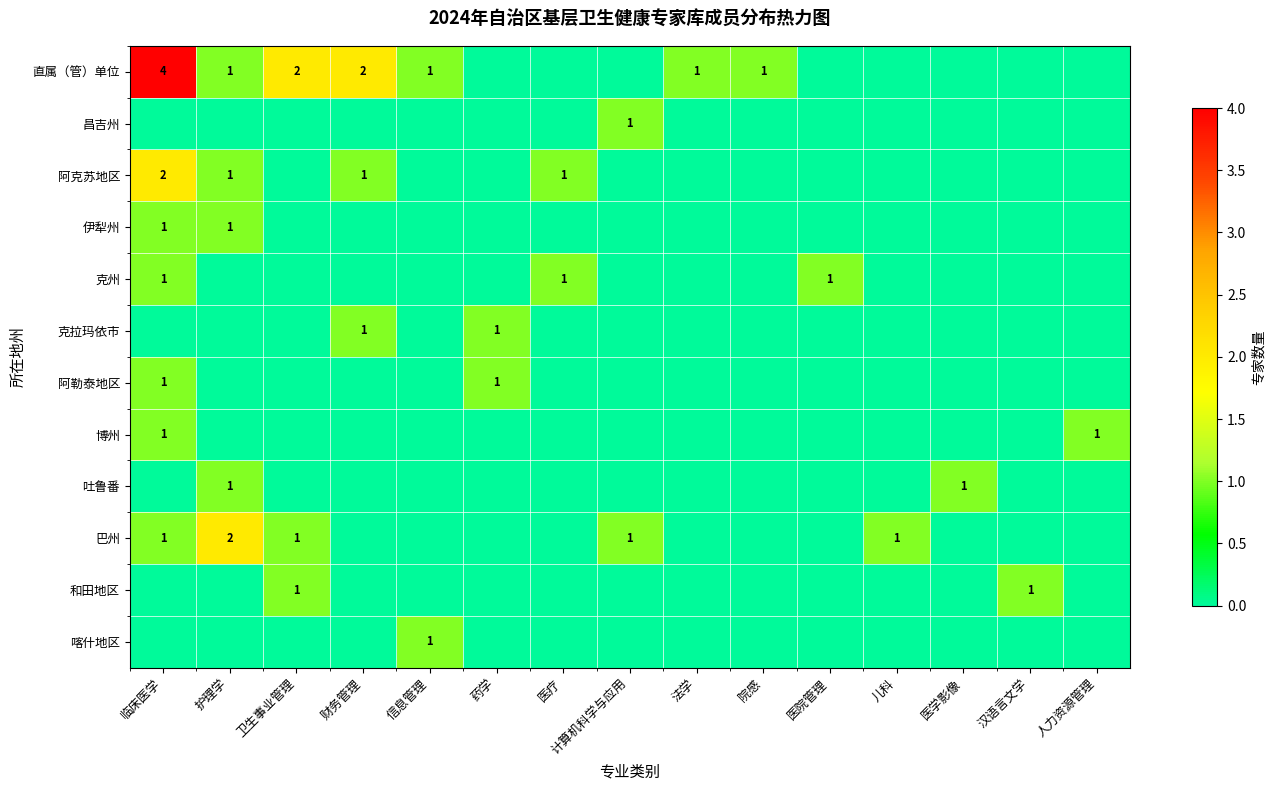

The value of 吐鲁番 at 医学影像 is 1. True or false?

True